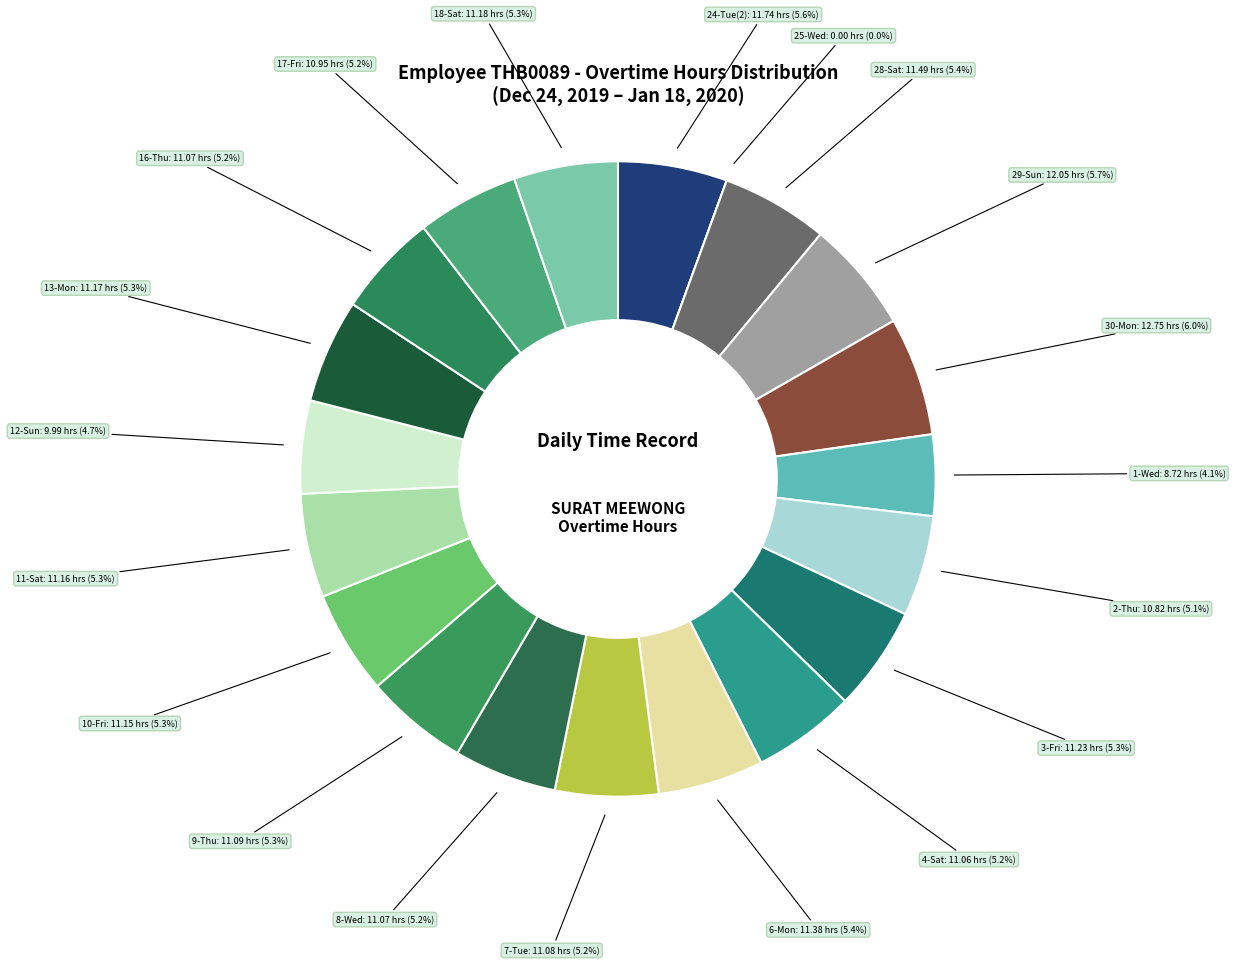

Which slice is the largest?

30-Mon